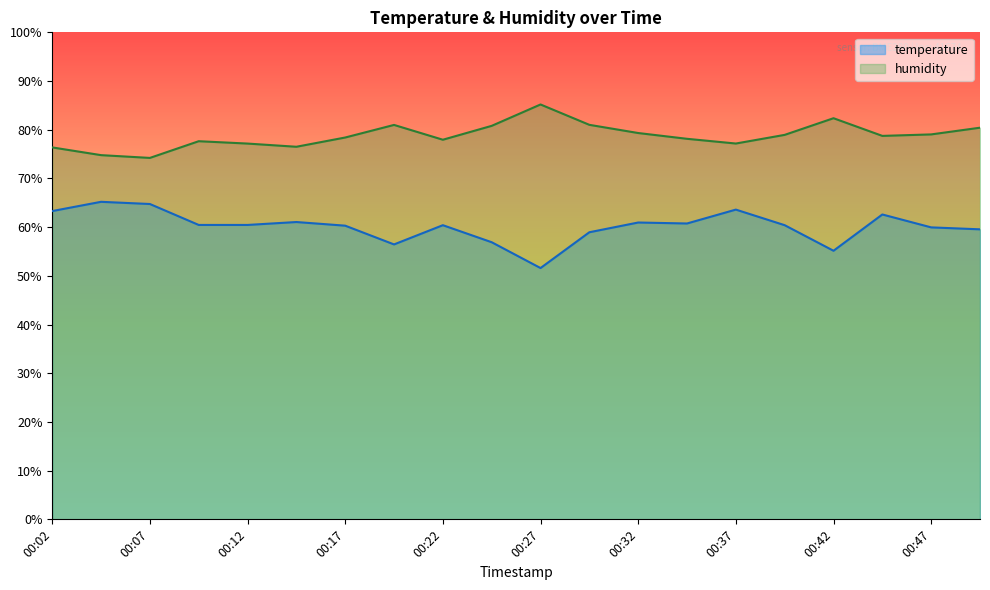

Reading left to right, transcribe all the data shown in this chart.

temperature: 63.3	65.2	64.8	60.5	60.5	61.1	60.3	56.4	60.4	56.9	51.6	58.9	60.9	60.8	63.6	60.4	55.1	62.6	60.0	59.5
humidity: 76.4	74.8	74.2	77.6	77.2	76.5	78.4	81.0	77.9	80.8	85.2	81.0	79.3	78.1	77.2	78.9	82.4	78.7	79.0	80.4